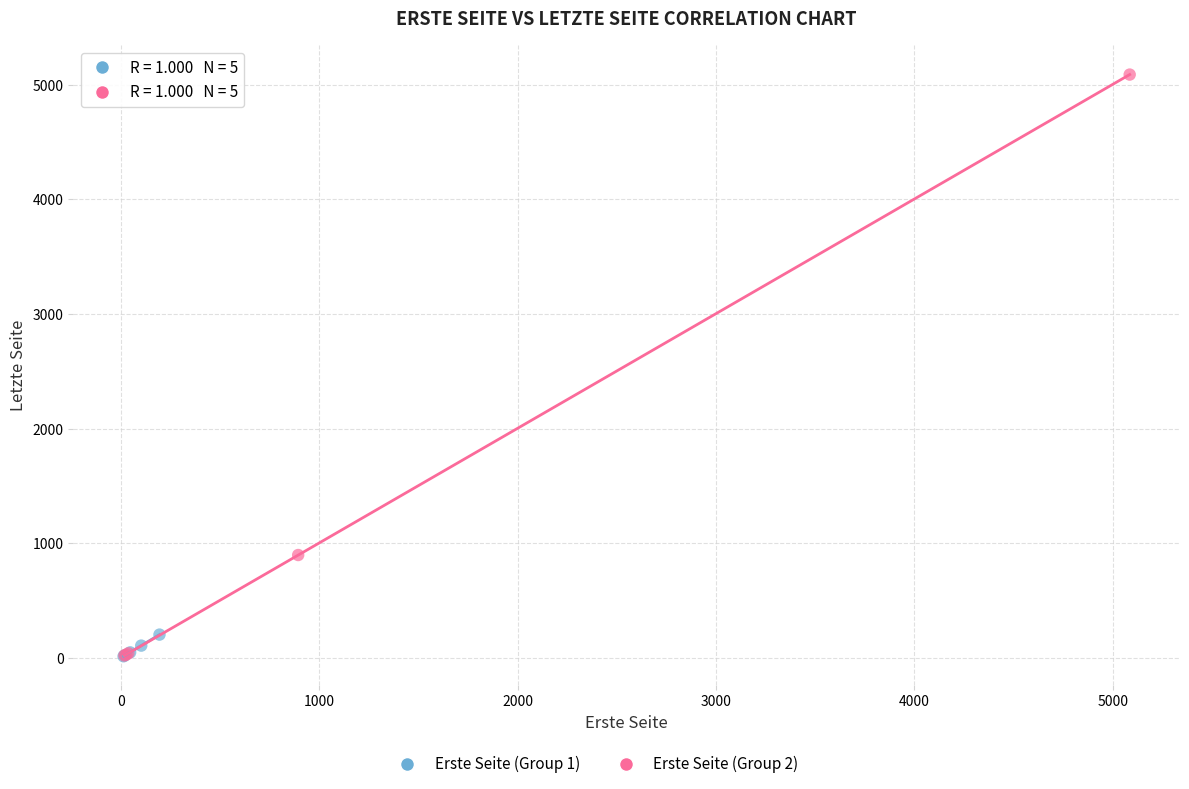

Which series reaches the maximum Y coordinate?

Erste Seite (Group 2)